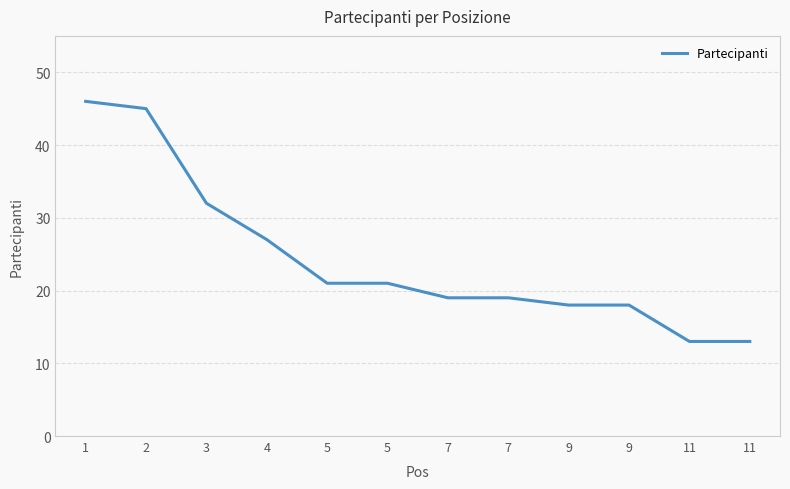

How many lines are shown in the chart?

1